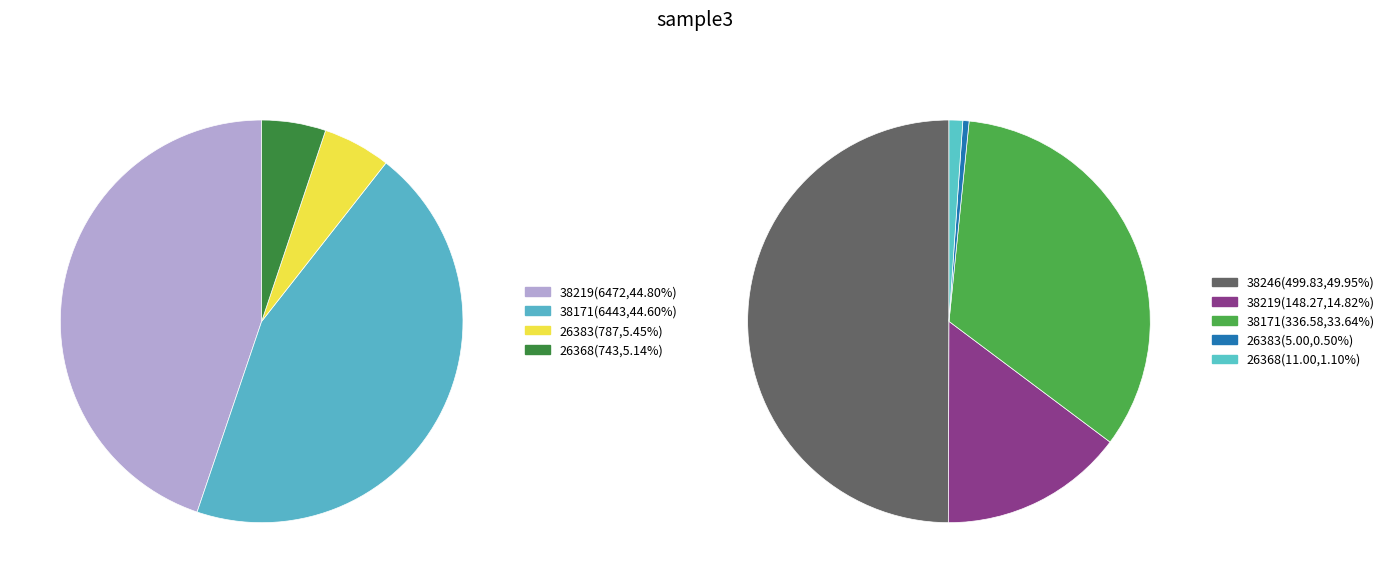

Approximately how many times larger is the value at 26383 compared to 38171?

0.1